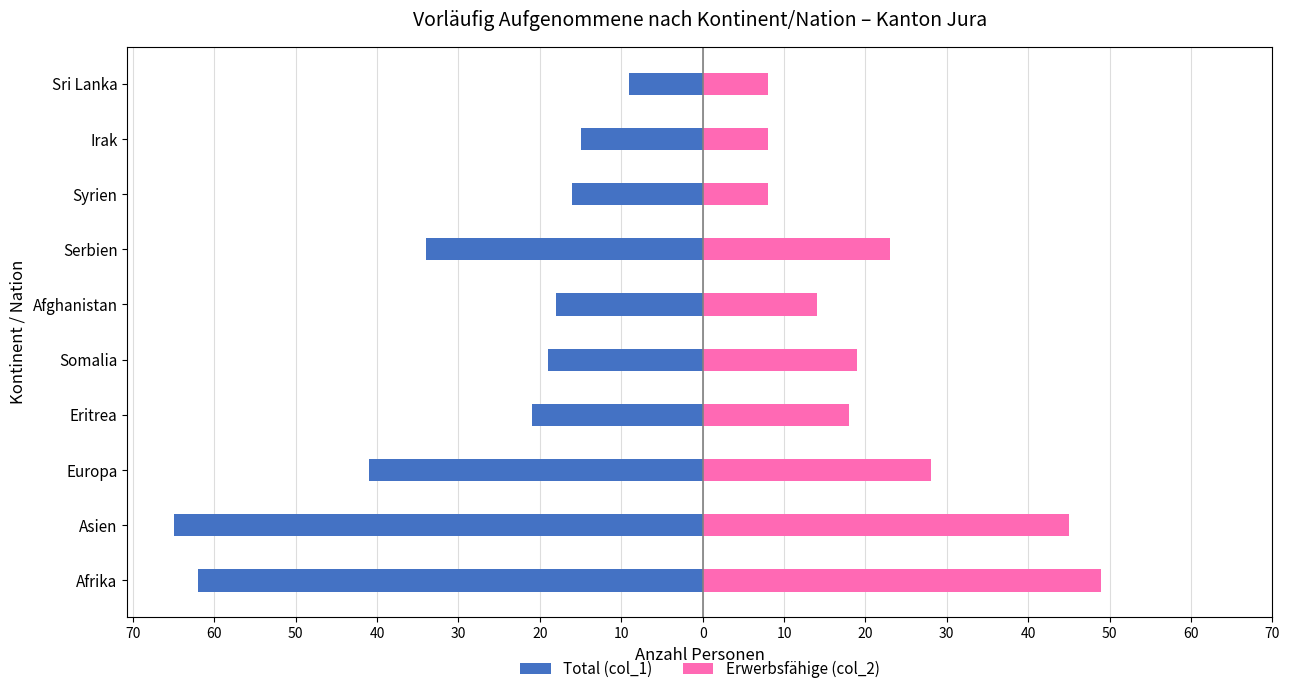

At how many categories does at least one series exceed -40?

10